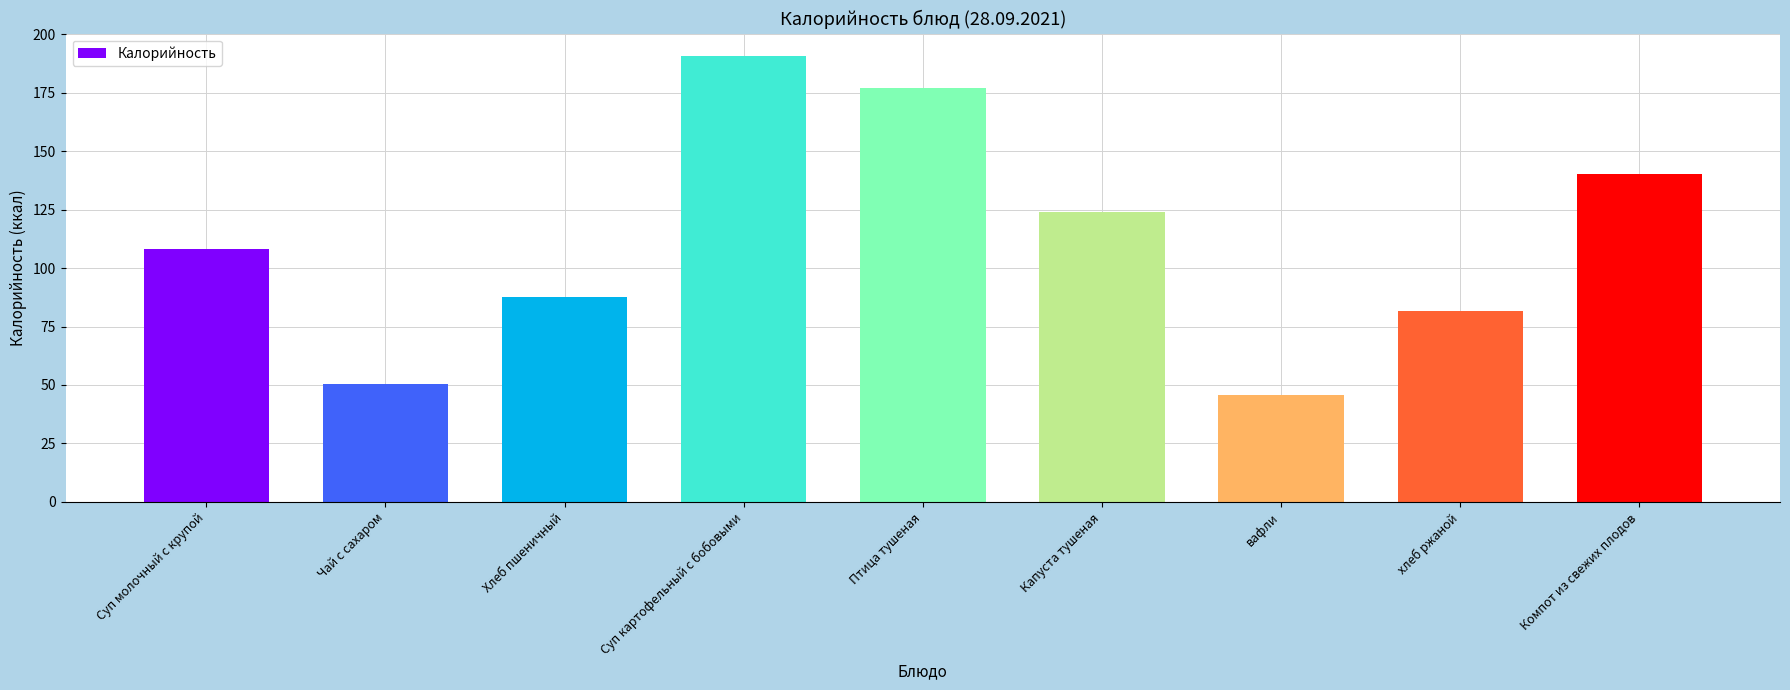

What is the minimum value shown in the chart?

45.7